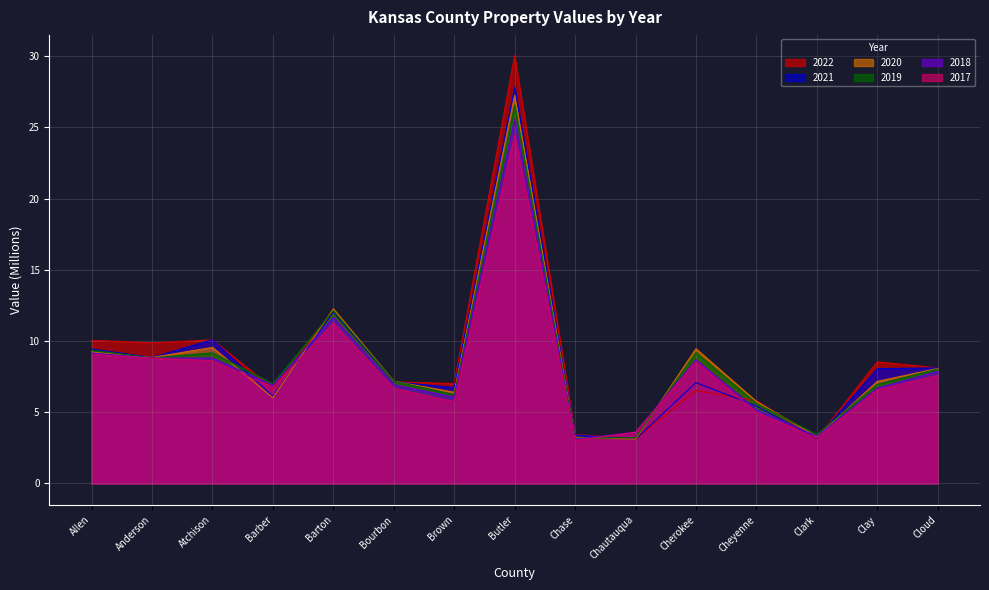

Rank the series by their maximum value, from highest to lowest.

2022, 2021, 2020, 2019, 2018, 2017